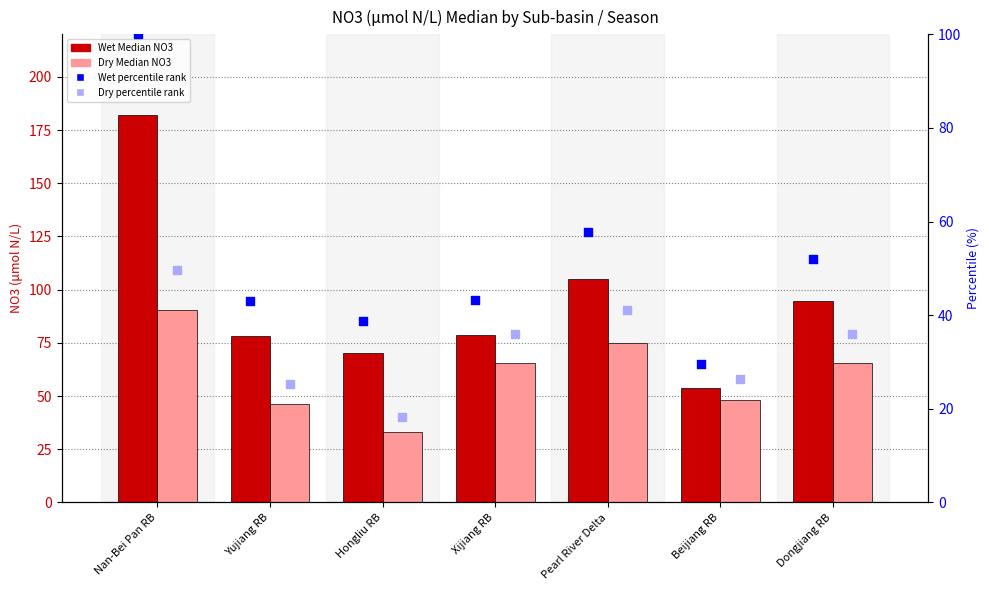

Which series has the largest Y range (max minus min)?

Wet Median